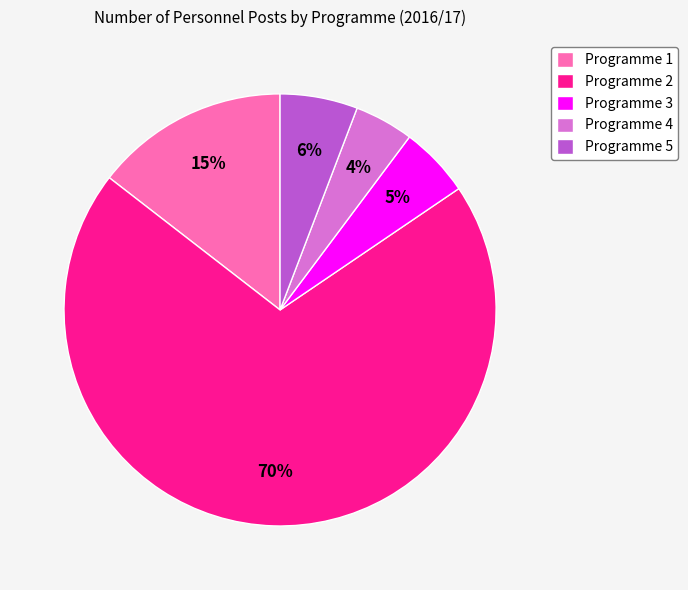

What is the majority slice?

Programme 2